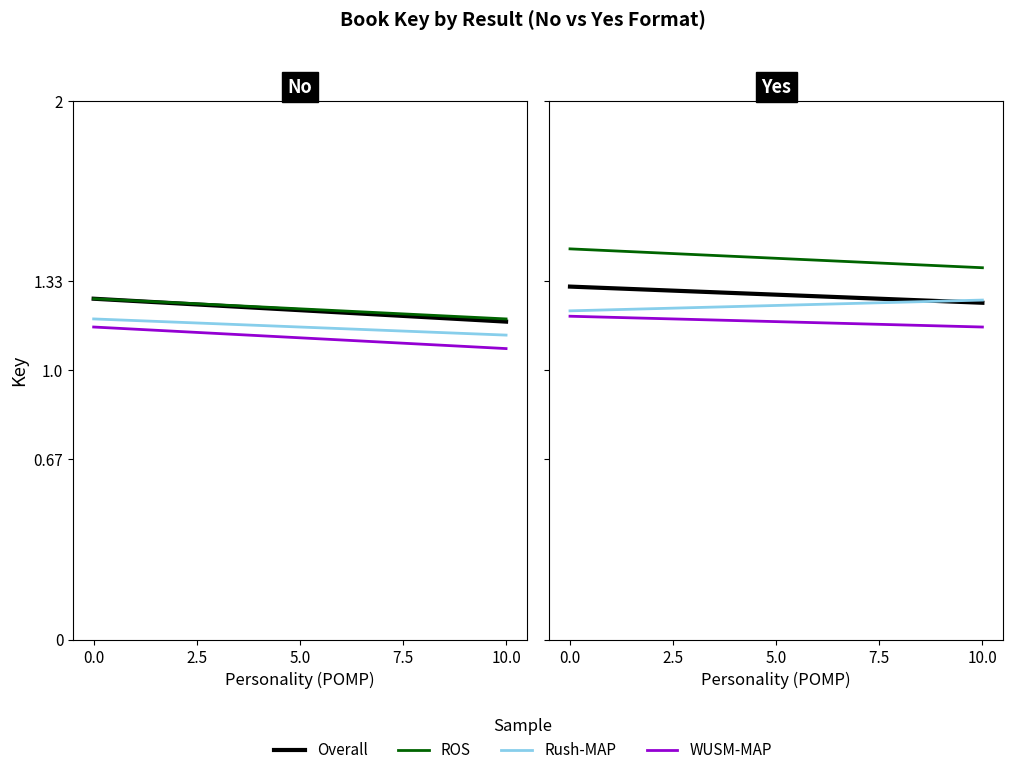

What is the spread (max minus min) of values at 0.0?

0.2